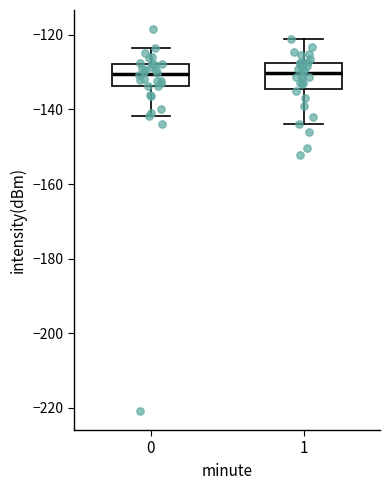

Reading left to right, transcribe this box plot: for each box, give where its median line is, the range the box spans, and where its two whiskers end, as read against the y-axis. The values are not printed on the chart, so give them approximately, as read against the axis.

0: median -130, box -134 to -128, whiskers -142 to -124
1: median -130, box -134 to -128, whiskers -144 to -122